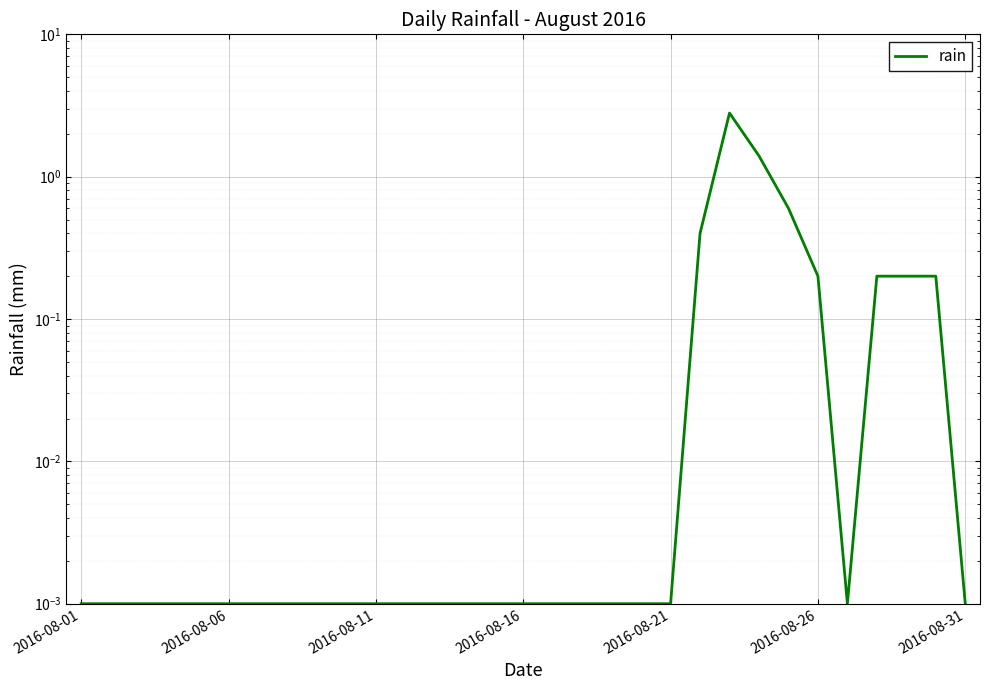

At which category does the data reach its first local valley?

26